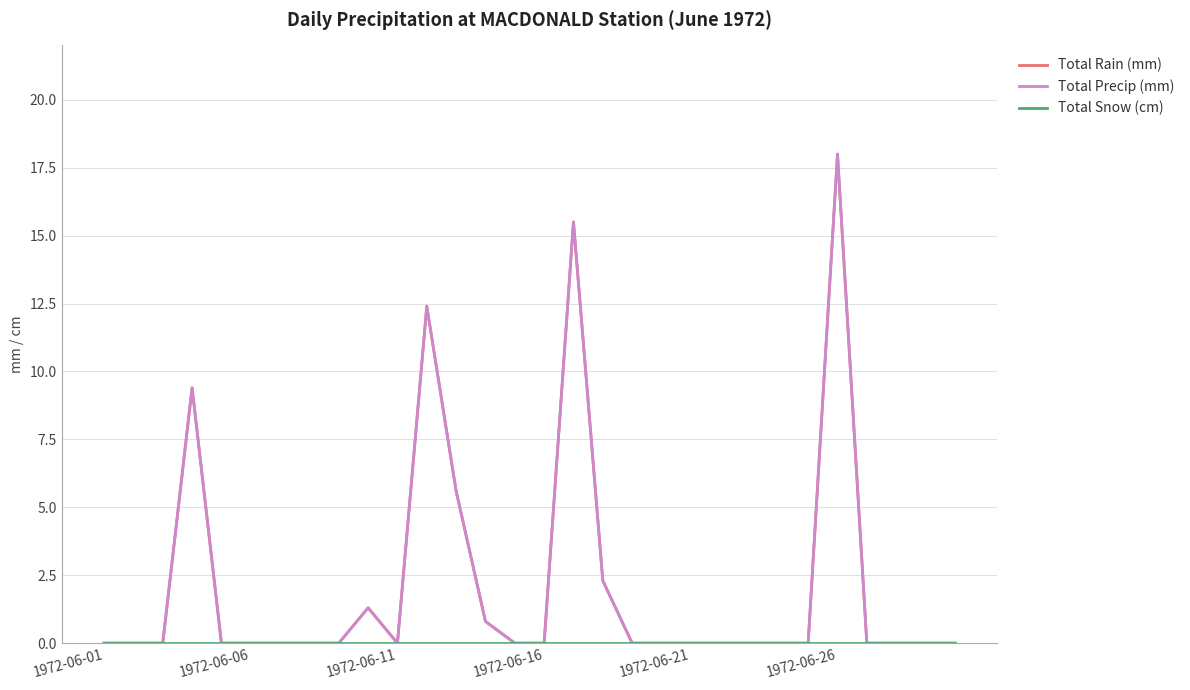

Is this an area chart (filled region under the line)?

No